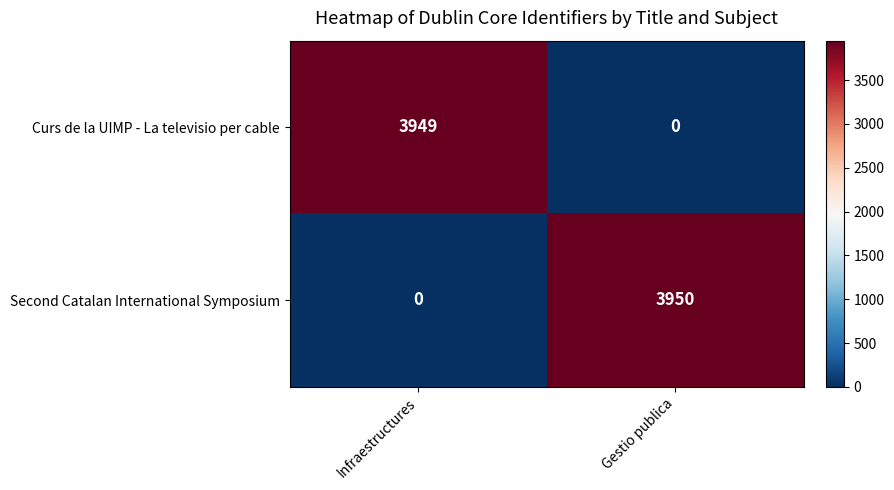

Which series has the widest spread of values?

Second Catalan International Symposium